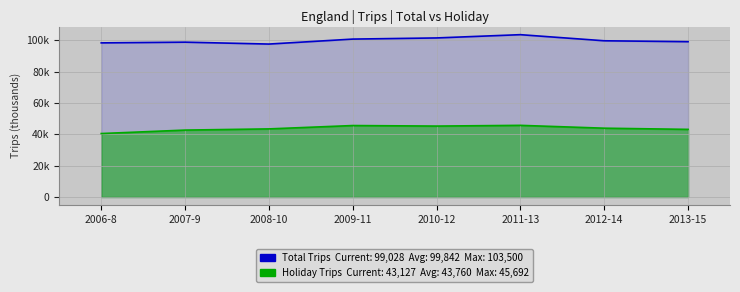

What is the label of the 2nd point from the left?

2007-9